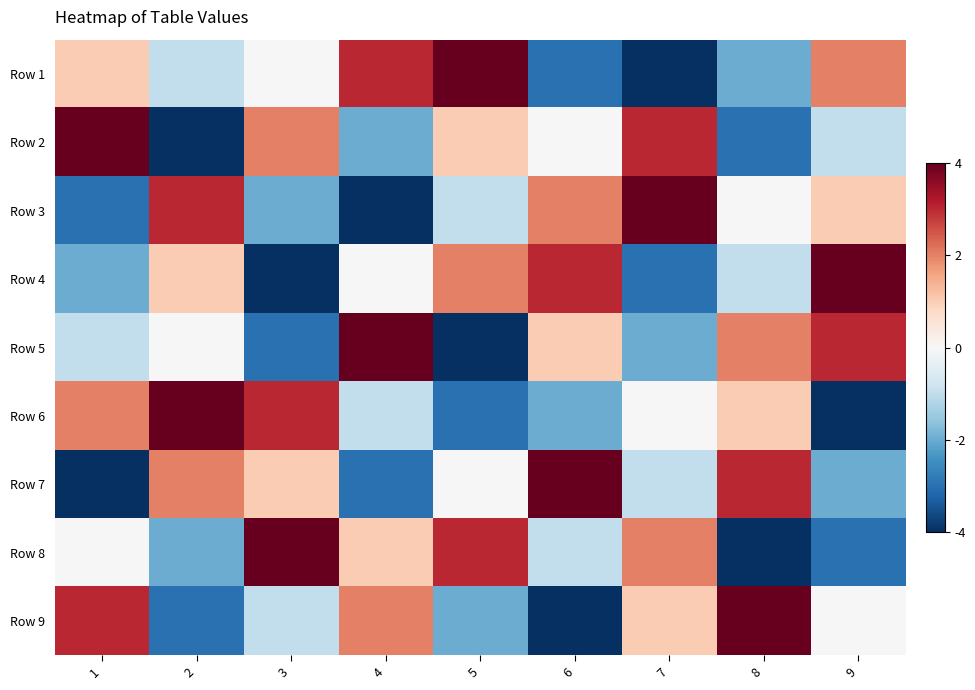

What is the difference between the highest and lowest values at 2?

8